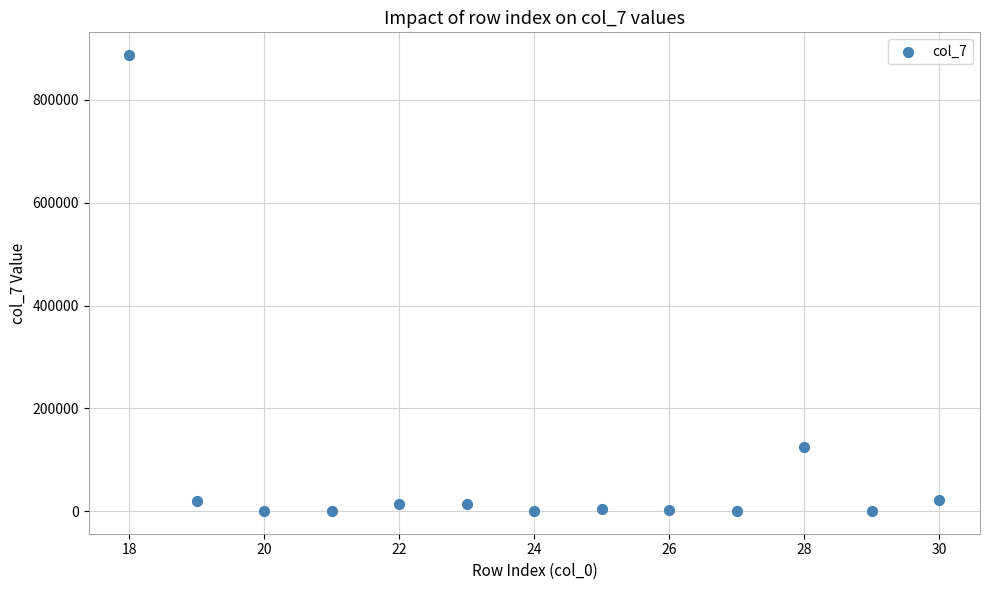

What is the range of X values (max minus min)?

12